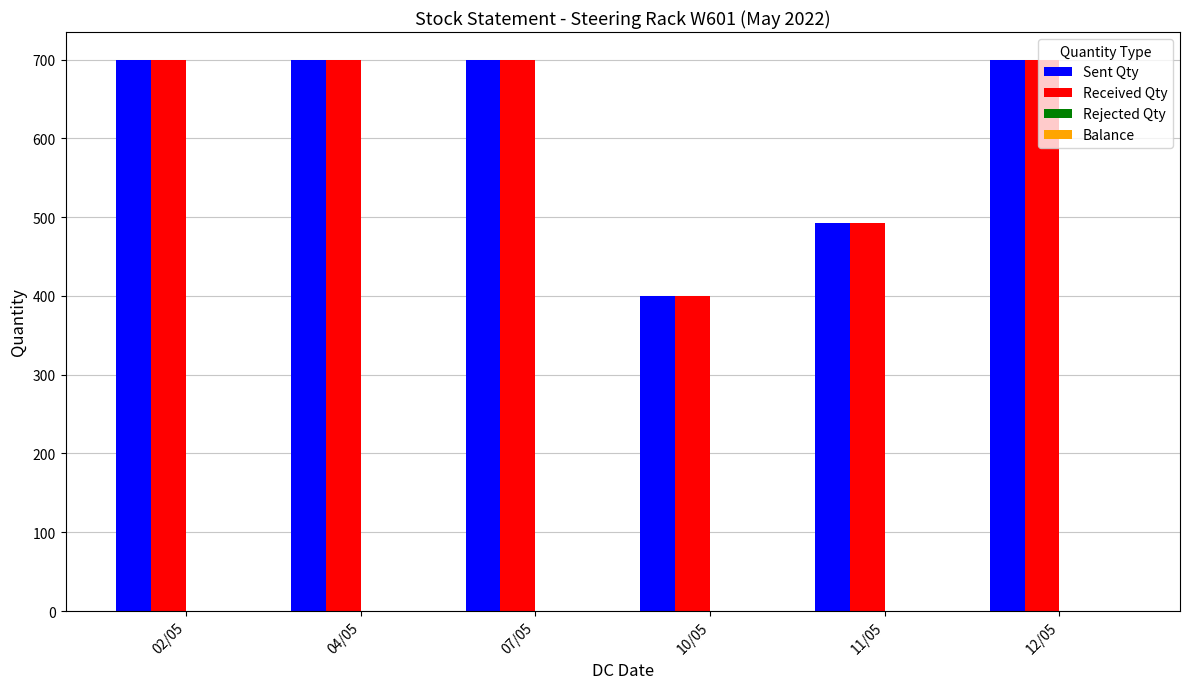

How many groups of bars are there?

6